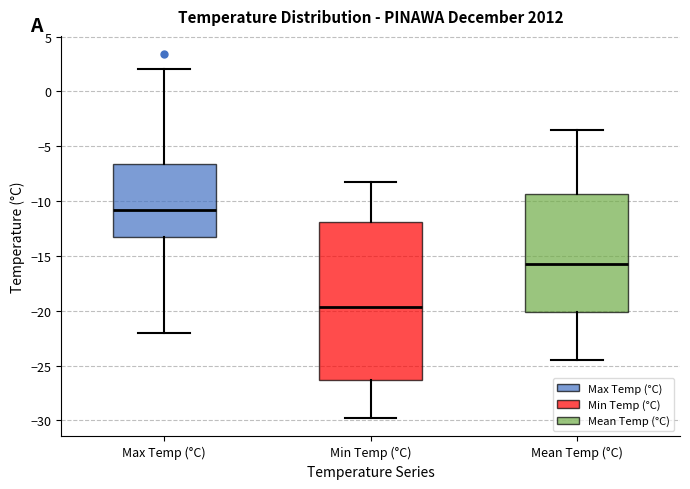

Reading left to right, transcribe this box plot: for each box, give where its median line is, the range the box spans, and where its two whiskers end, as read against the y-axis. The values are not printed on the chart, so give them approximately, as read against the axis.

Max Temp (°C): median -11.0, box -13.0 to -6.5, whiskers -22.0 to 2.0
Min Temp (°C): median -19.5, box -26.5 to -12.0, whiskers -30.0 to -8.5
Mean Temp (°C): median -15.5, box -20.0 to -9.5, whiskers -24.5 to -3.5